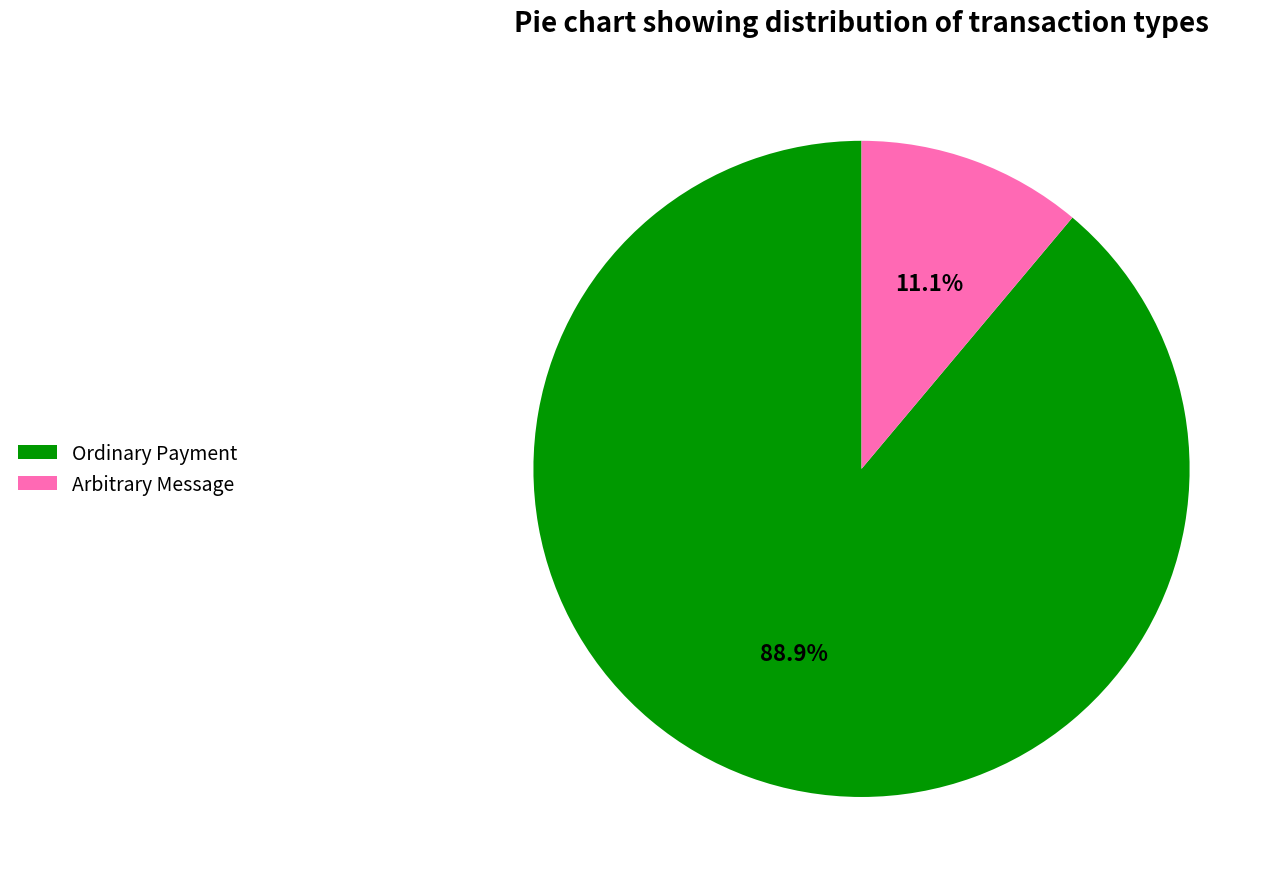

Rank the categories by value from highest to lowest.

Ordinary Payment, Arbitrary Message